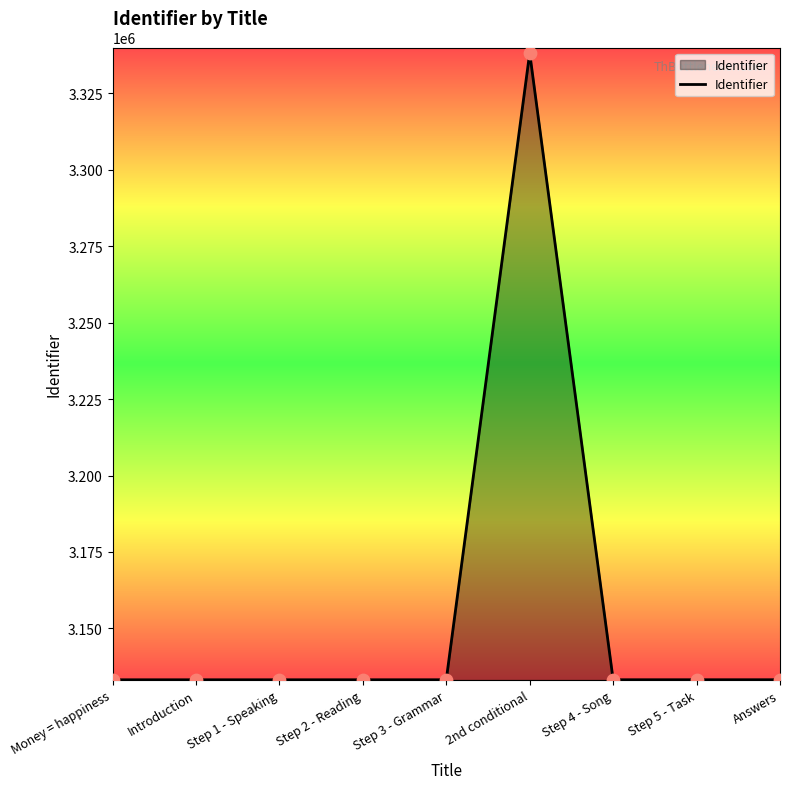

Which has a higher value, 2nd conditional or Introduction?

2nd conditional